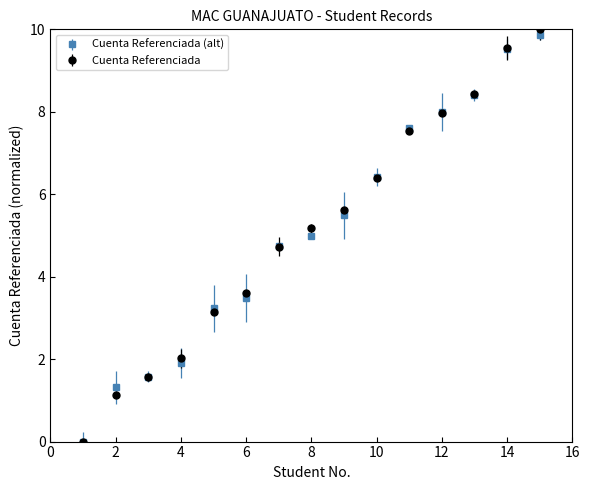

Which series has the largest range (max minus min)?

Cuenta Referenciada